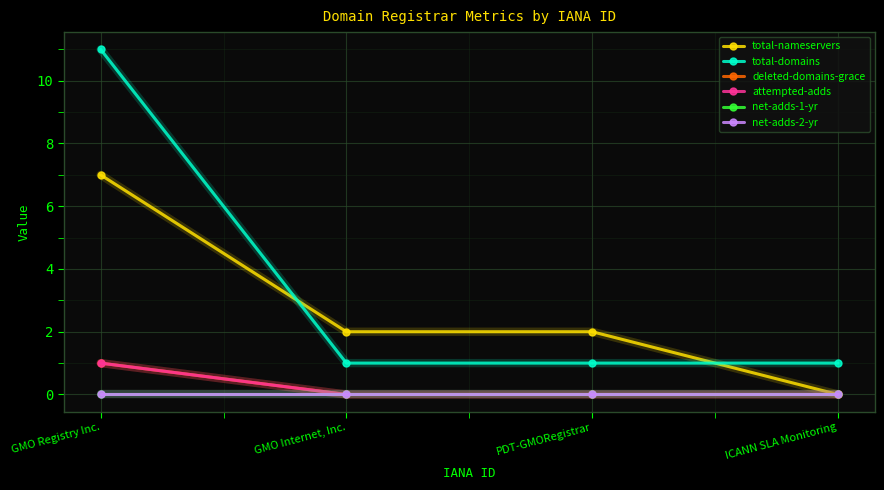

Is this an area chart (filled region under the line)?

No